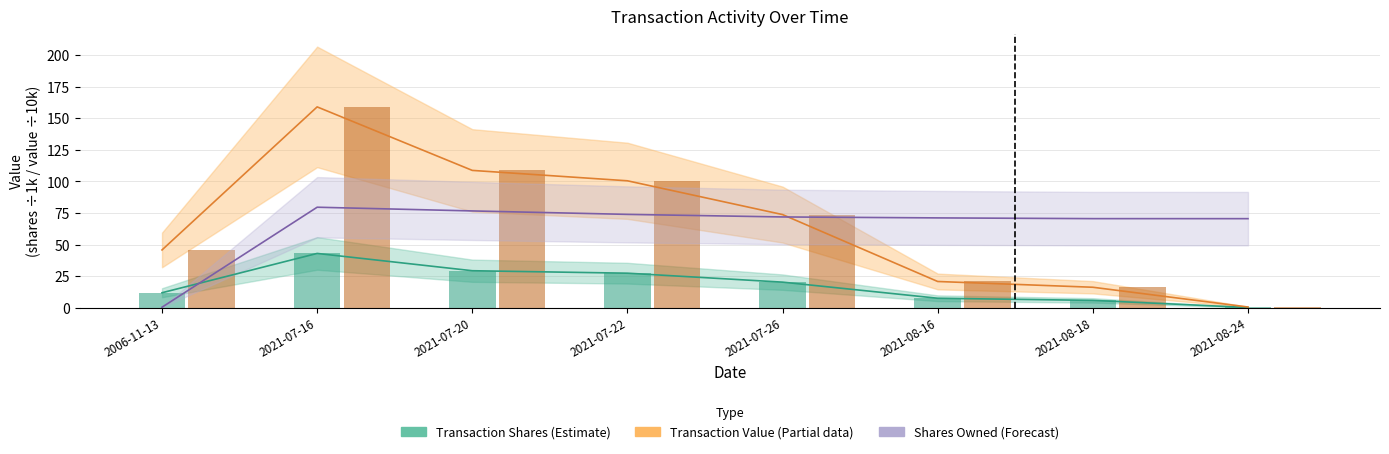

How many groups of bars are there?

8